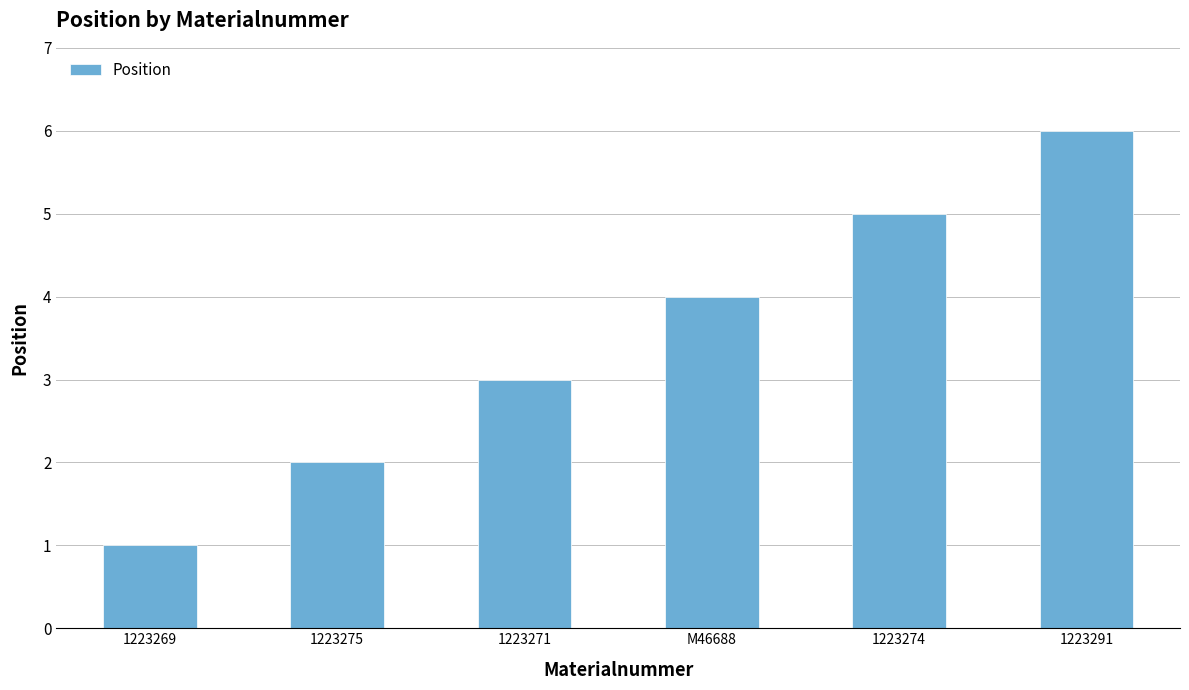

How many bars are there in total?

6